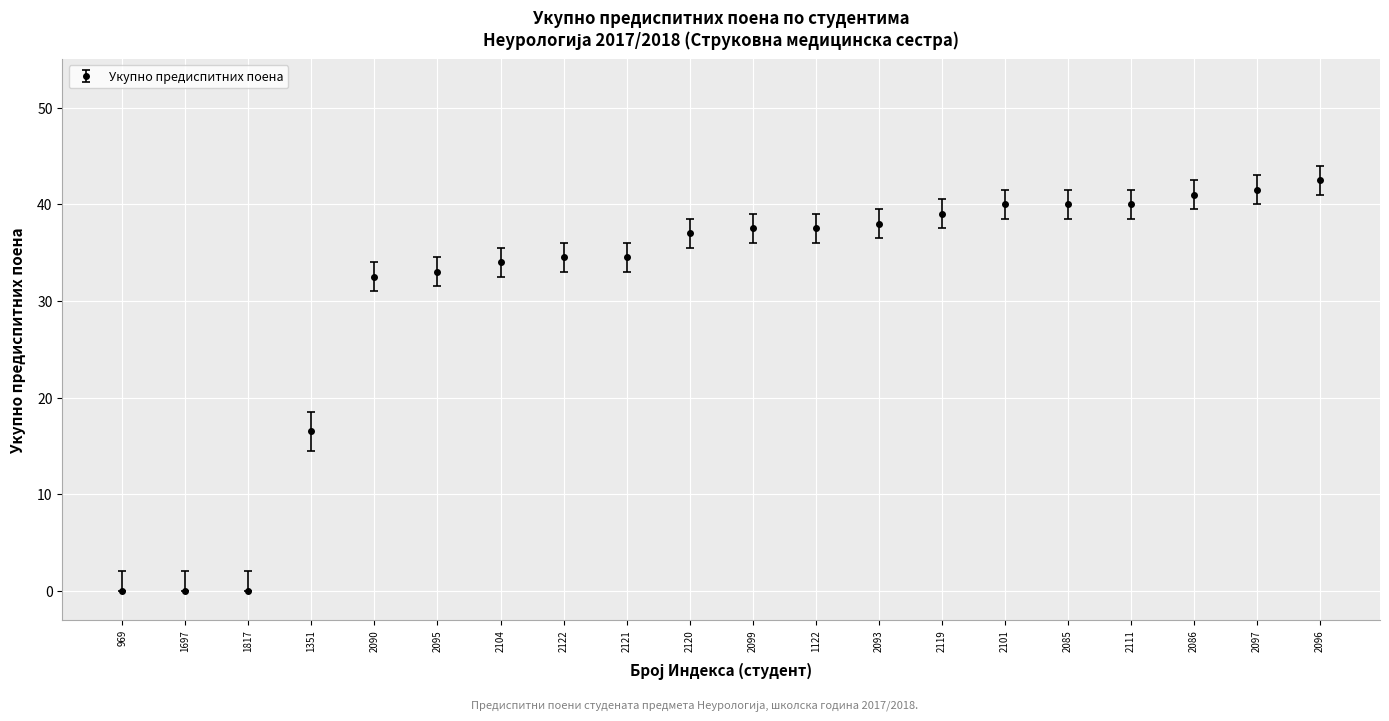

The value at 2097 is 41.5. True or false?

True